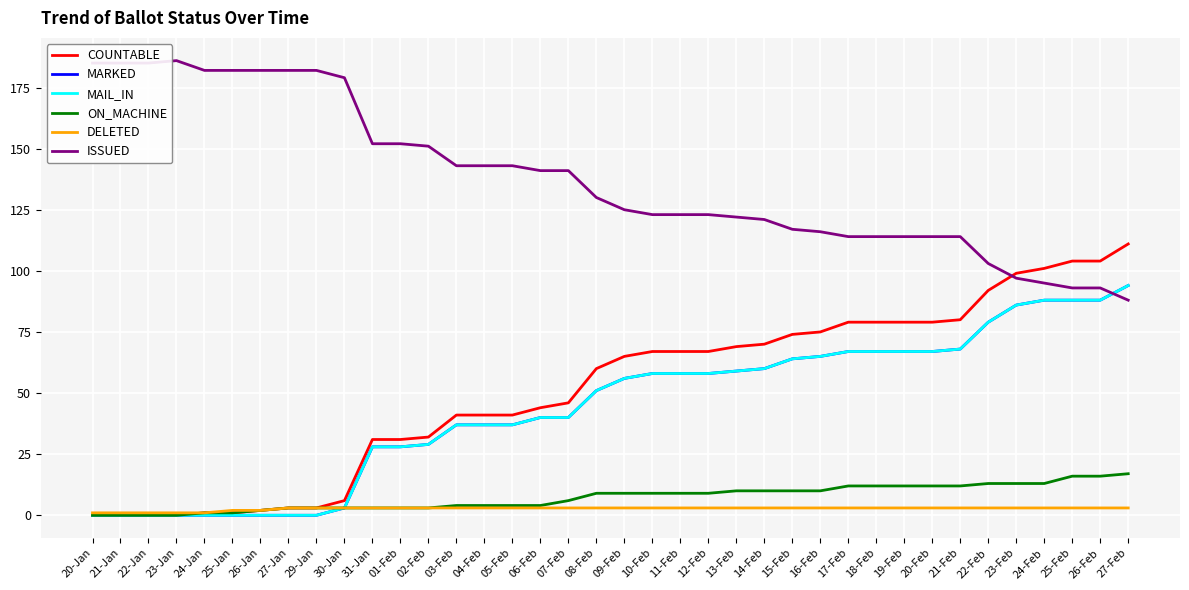

At how many categories does at least one series exceed 174?

10